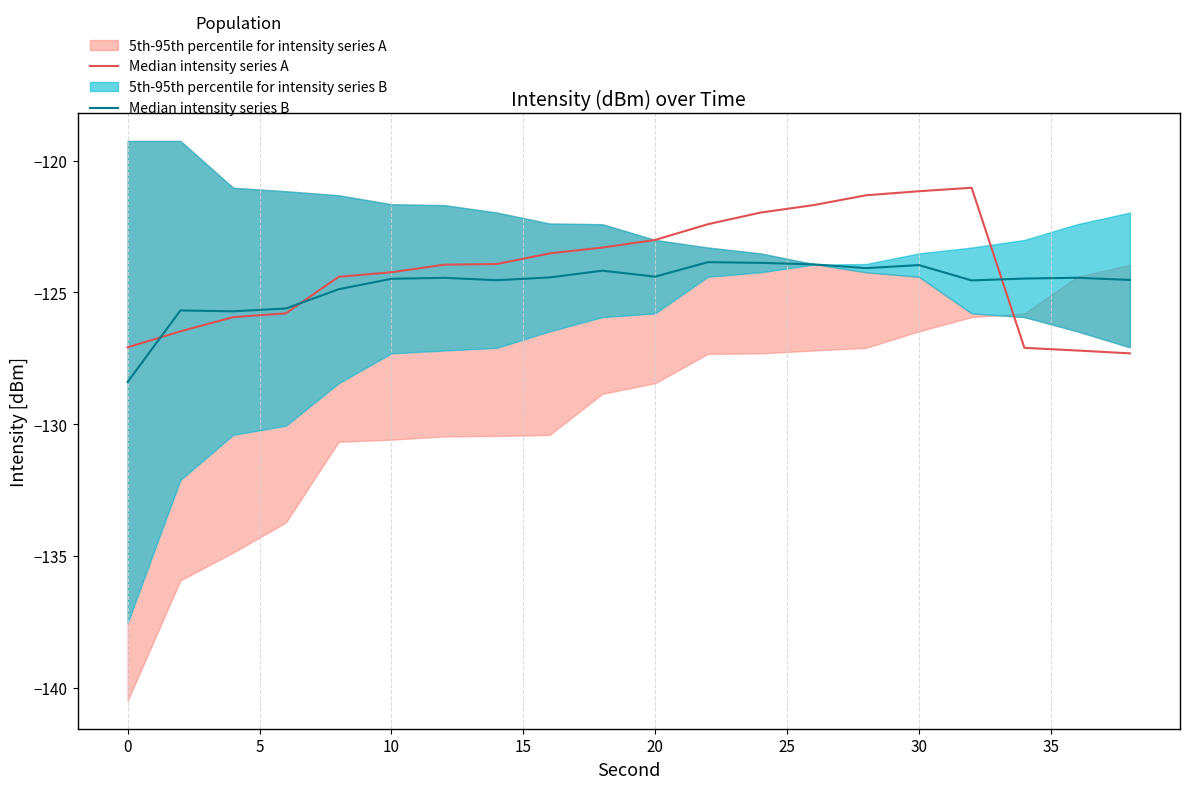

Reading left to right, extract all data points from this chart.

Median intensity series A: -127.1	-126.5	-125.9	-125.8	-124.4	-124.2	-123.9	-123.9	-123.5	-123.3	-123.0	-122.4	-122.0	-121.7	-121.3	-121.2	-121.0	-127.1	-127.2	-127.3
Median intensity series B: -128.4	-125.7	-125.7	-125.6	-124.9	-124.5	-124.4	-124.5	-124.4	-124.2	-124.4	-123.8	-123.9	-123.9	-124.1	-124.0	-124.5	-124.5	-124.4	-124.5